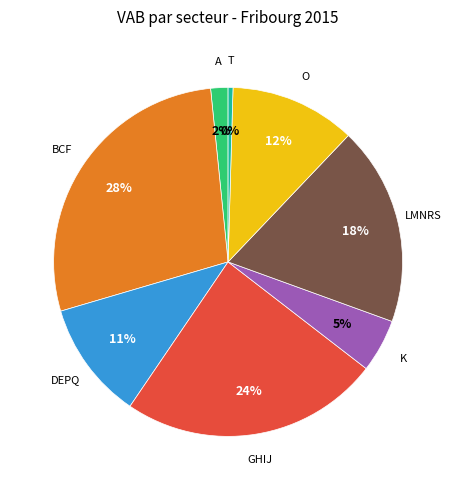

Does any single category account for the majority?

No